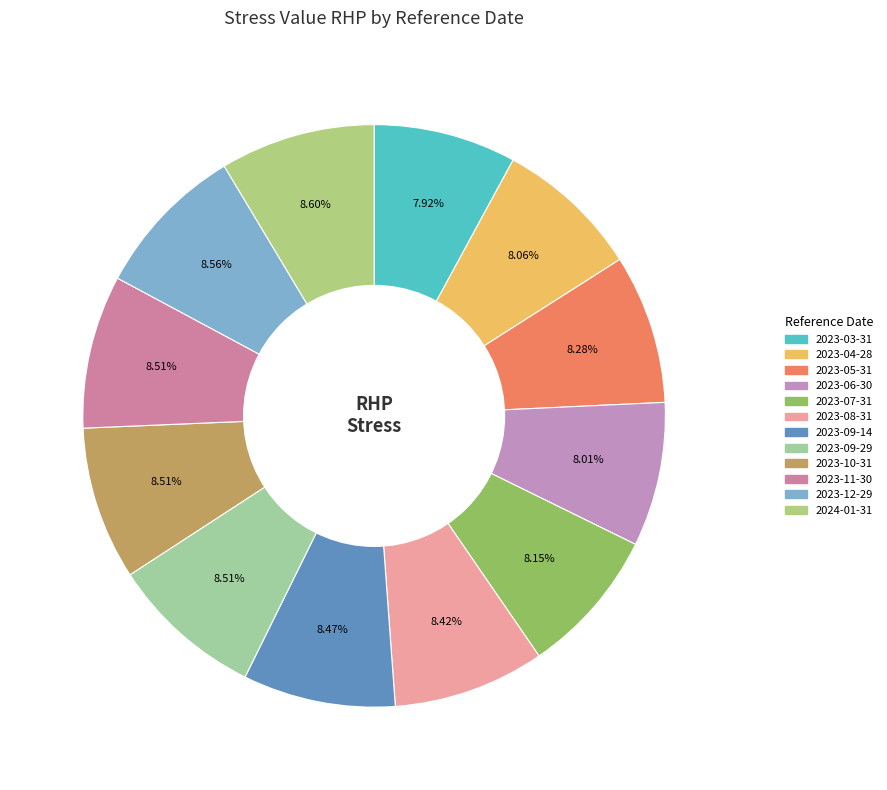

Count the number of slices in the pie.

12